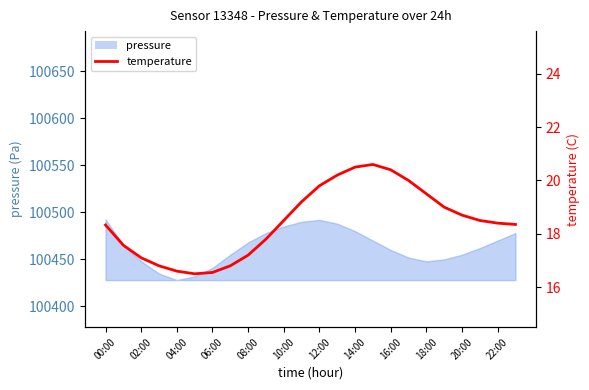

What is the label of the 14th point from the left?

13